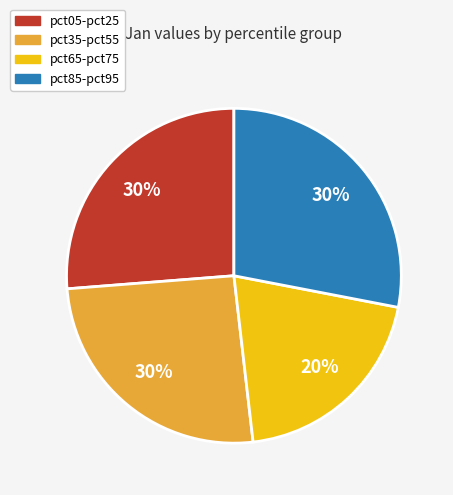

Does pct65 account for over 50% of the chart?

No